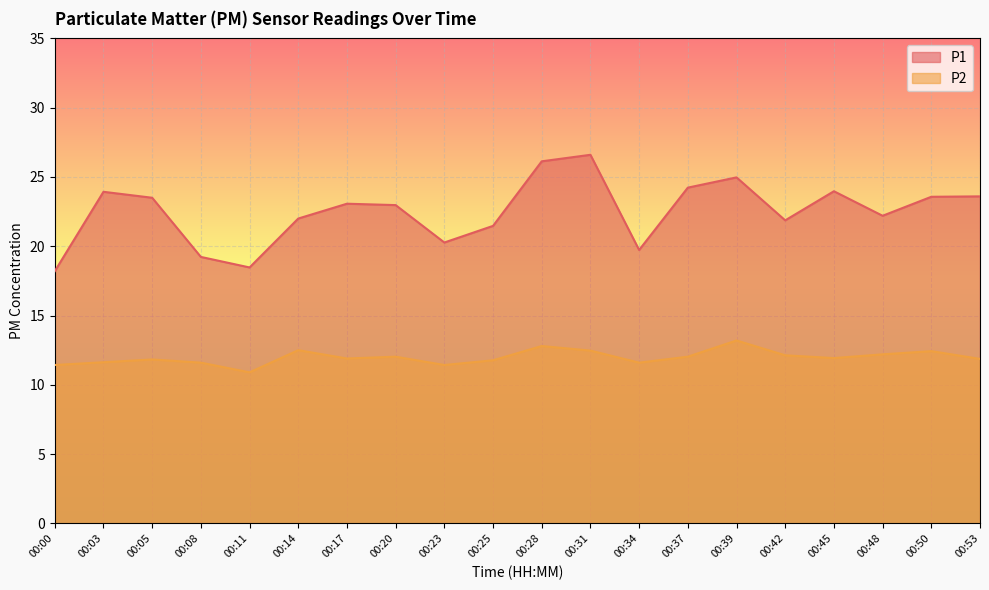

What is the value of the P2 point at the 2nd from the left?

11.6